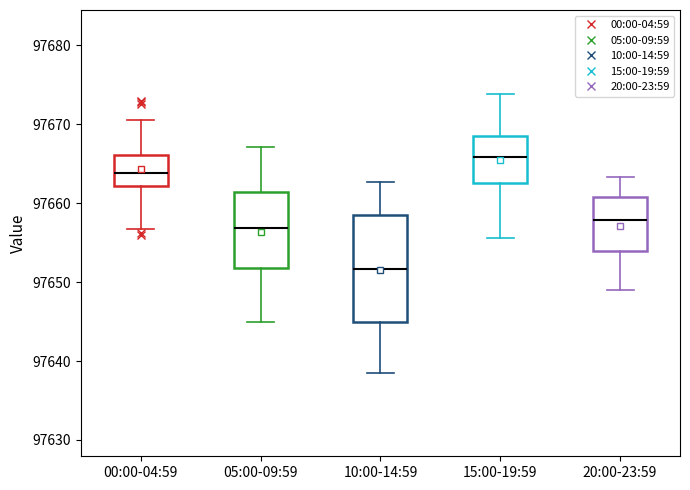

Which box's median line is the highest?

15:00-19:59